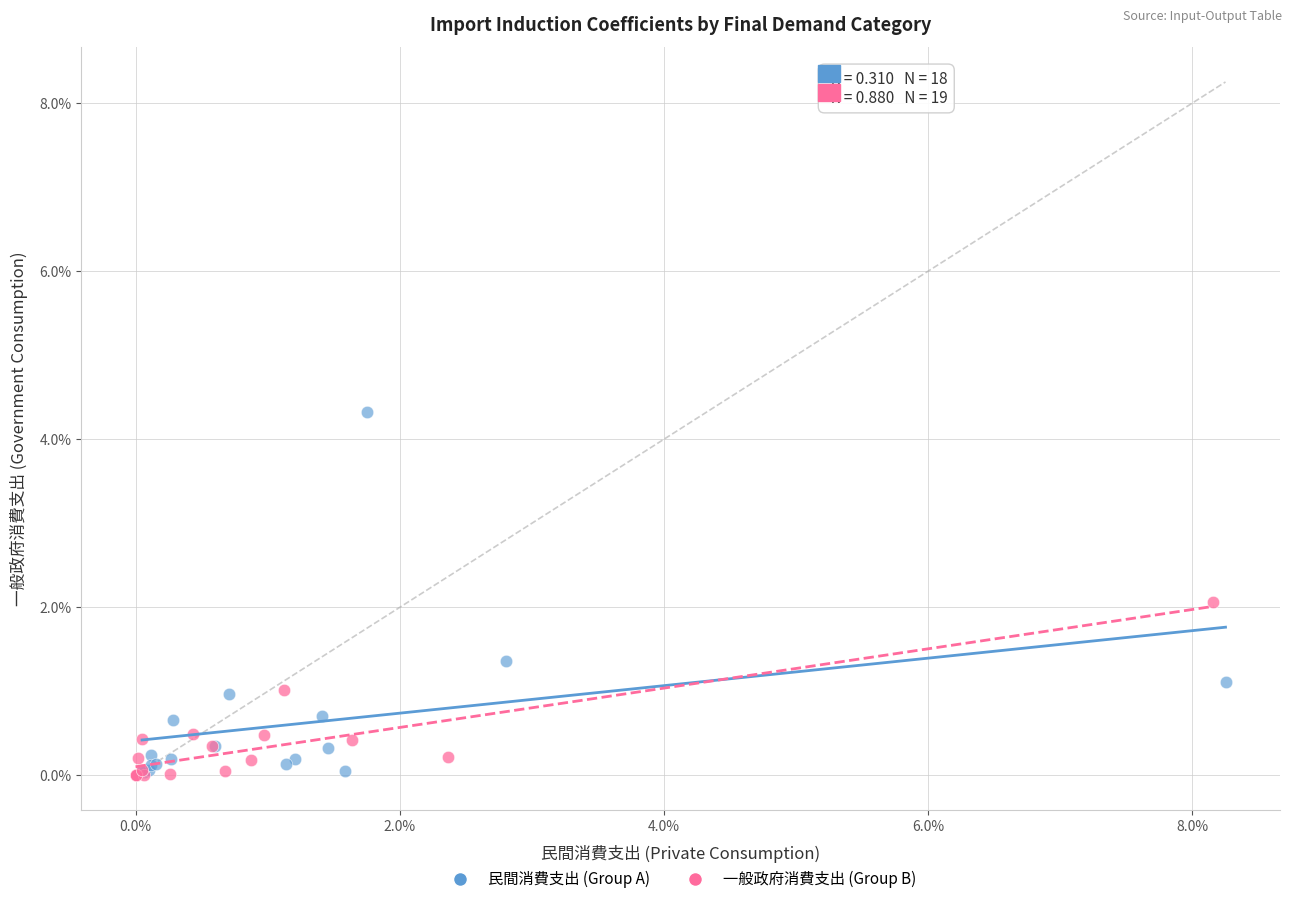

Which series contains the highest Y value?

民間消費支出 (Group A)